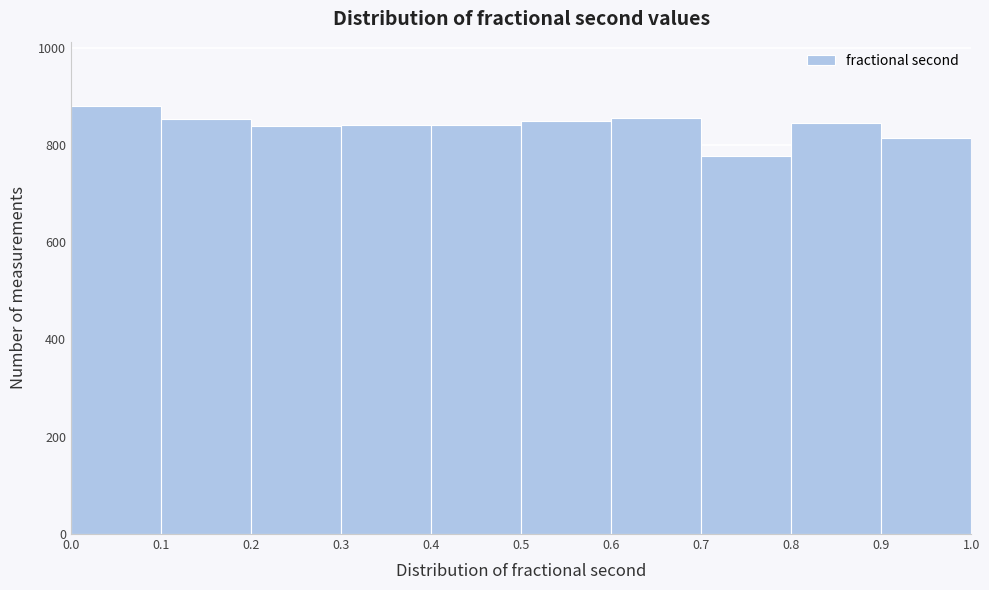

Over which range of the x-axis is the bar tallest?

0.0 to 0.1